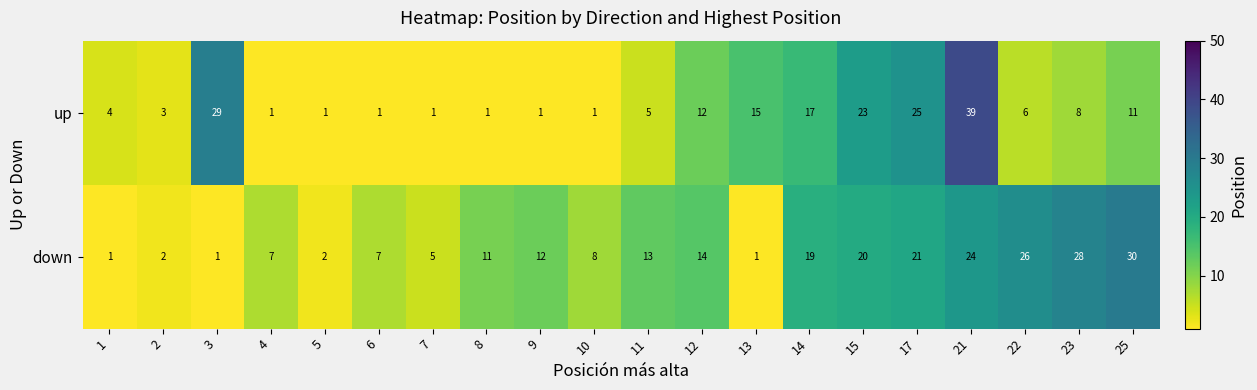

Is the value of up at 1 greater than the value of down at 23?

No